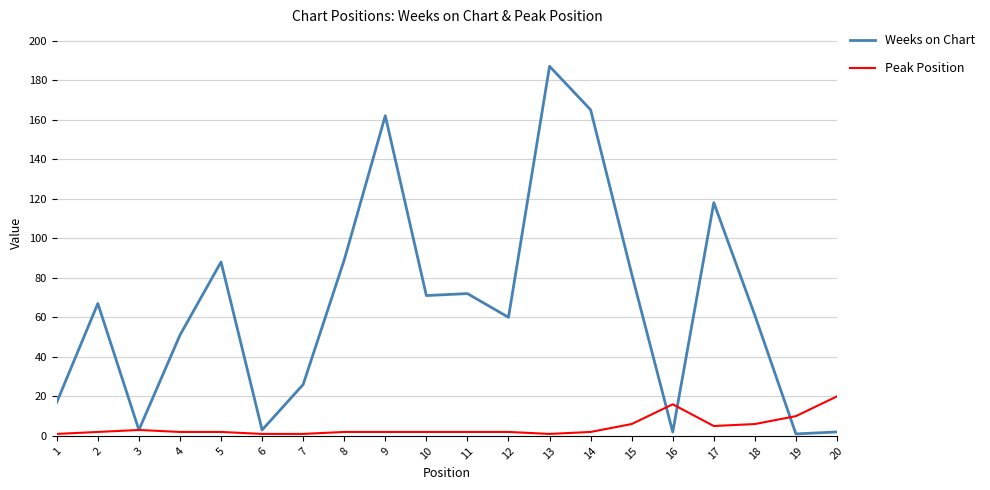

What is the average value of the Weeks on Chart series?

66